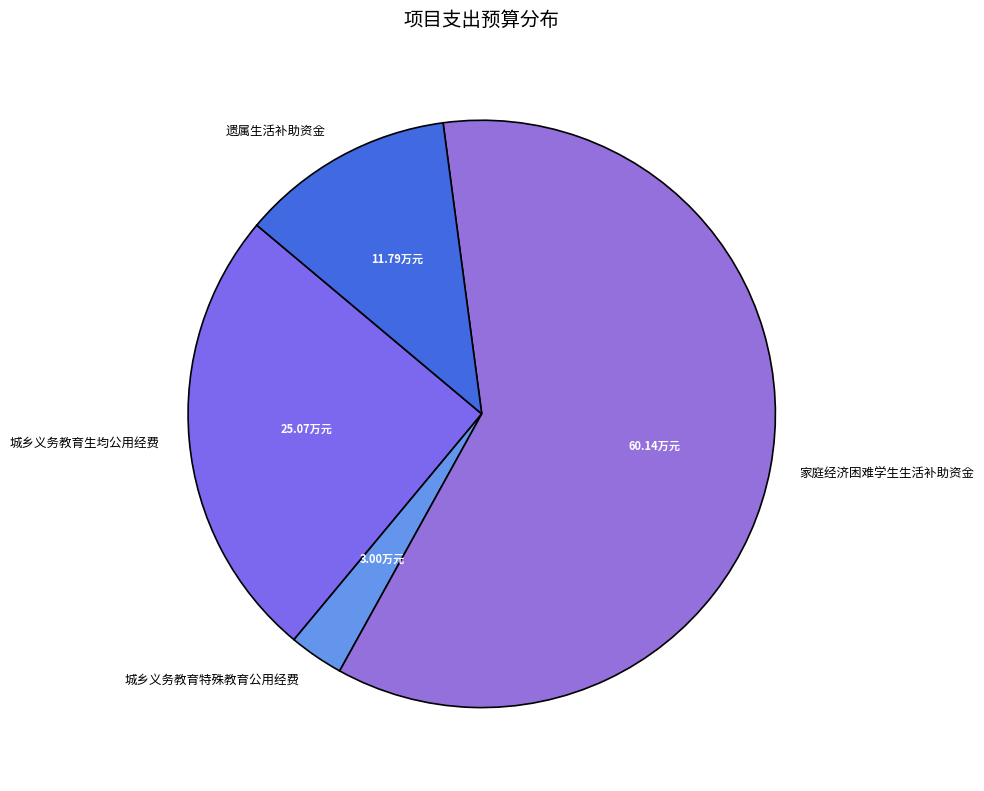

What is the majority slice?

家庭经济困难学生生活补助资金